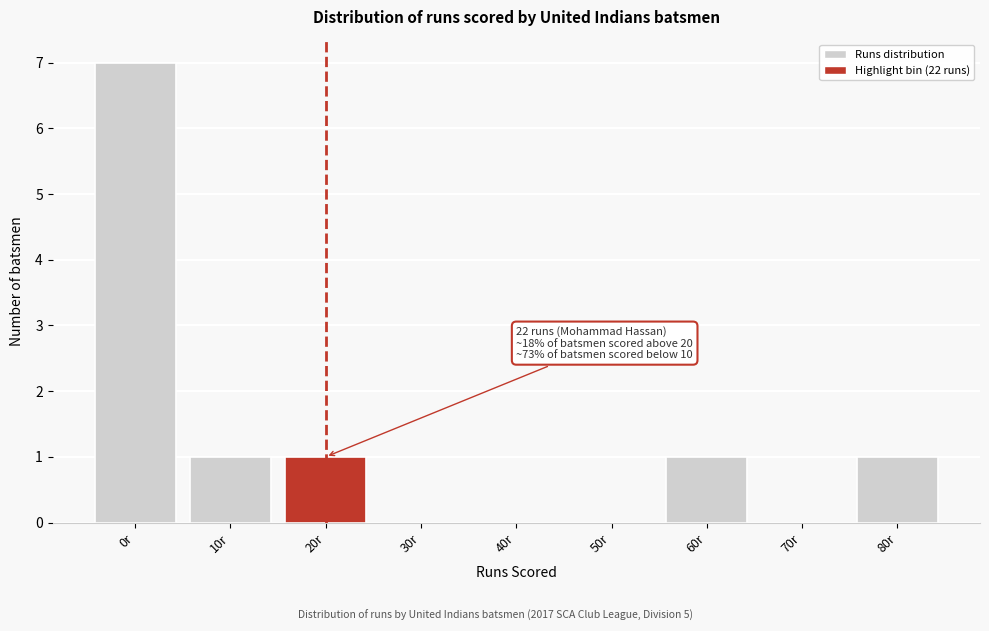

Reading left to right, what are all the values shown in this chart?

0r=7	10r=1	20r=1	30r=0	40r=0	50r=0	60r=1	70r=0	80r=1